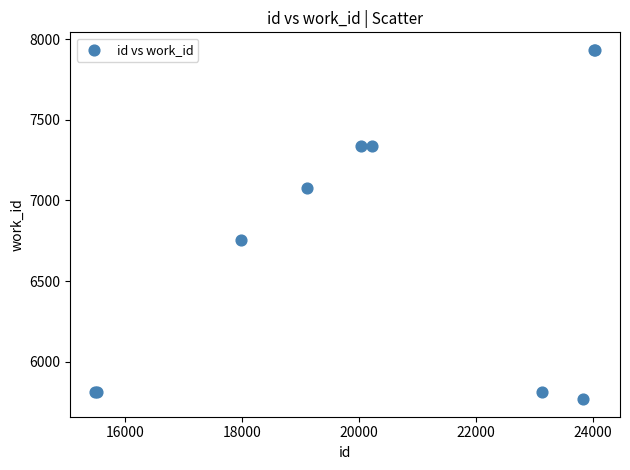

What Y value in the scatter plot is closest to 6850?

6752